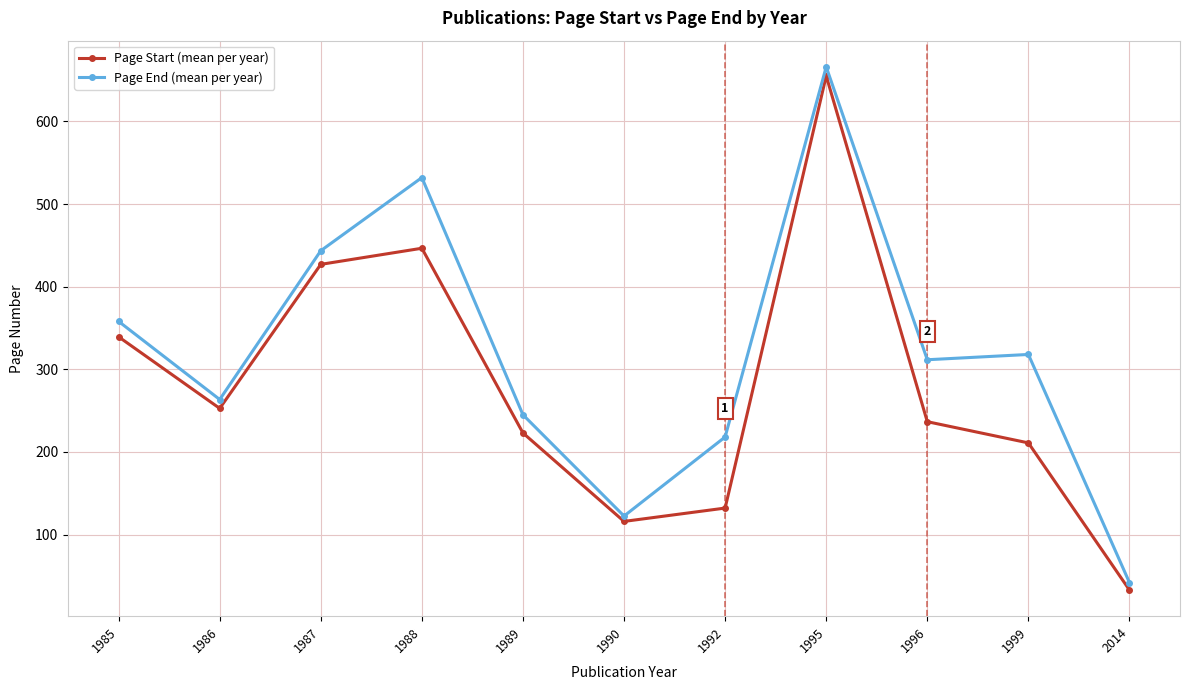

What is the maximum value shown in the chart?

666.0